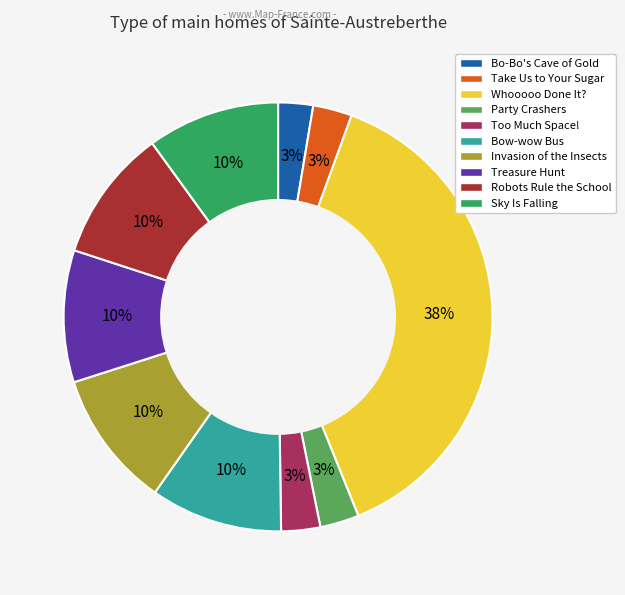

Do Bo-Bo's Cave of Gold and Robots Rule the School together represent more than half of the pie?

No